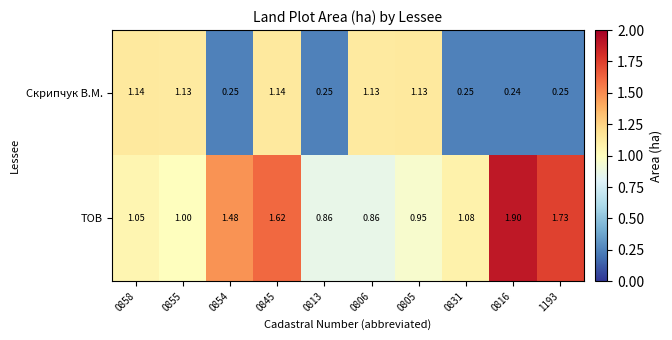

Which series changed the most between 0854 and 0813?

ТОВ